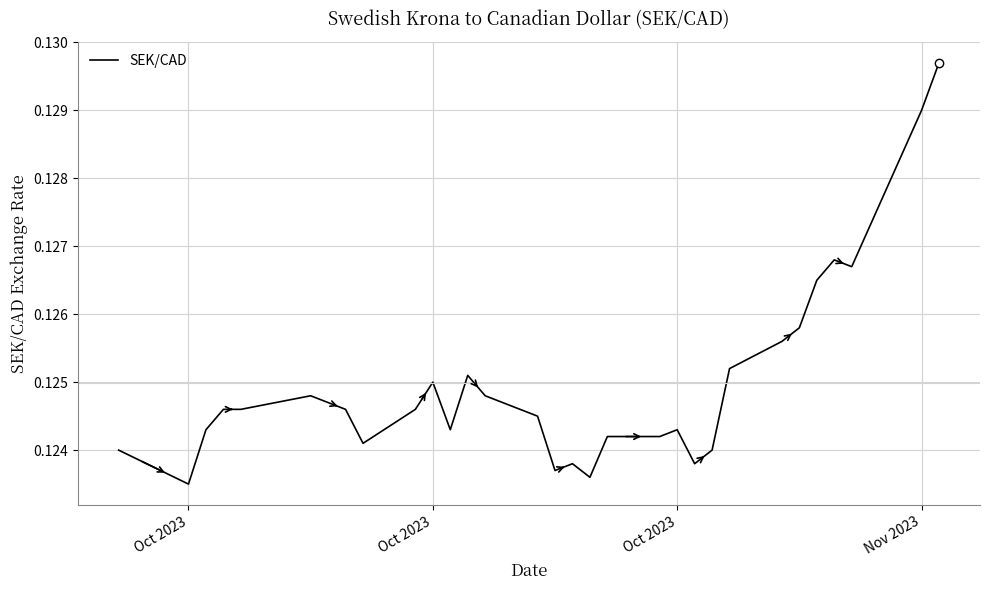

How many lines are shown in the chart?

1